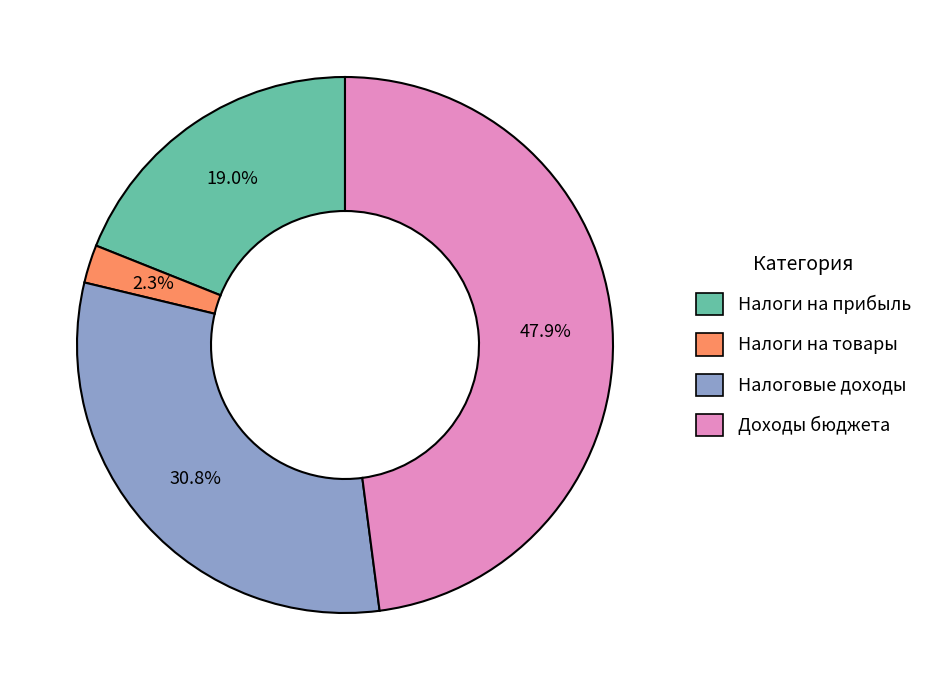

To the nearest percent, what is the average slice percentage?

25%